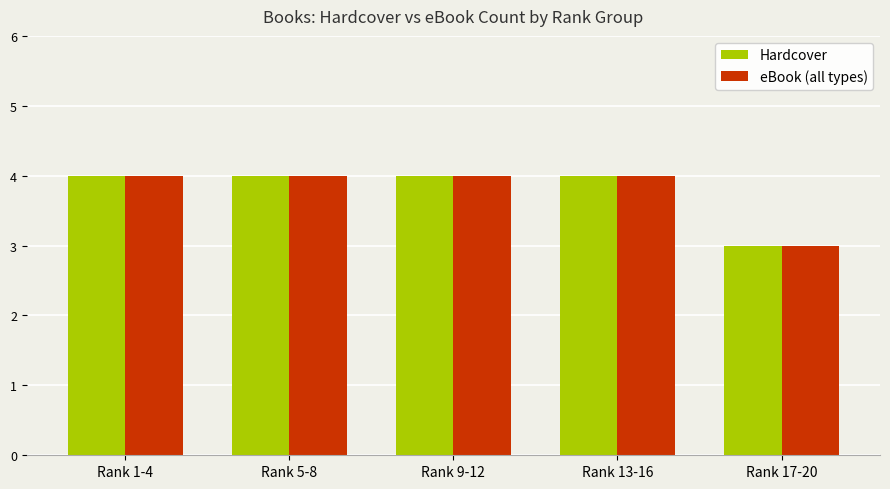

What is the total value across all series at Rank 9-12?

8